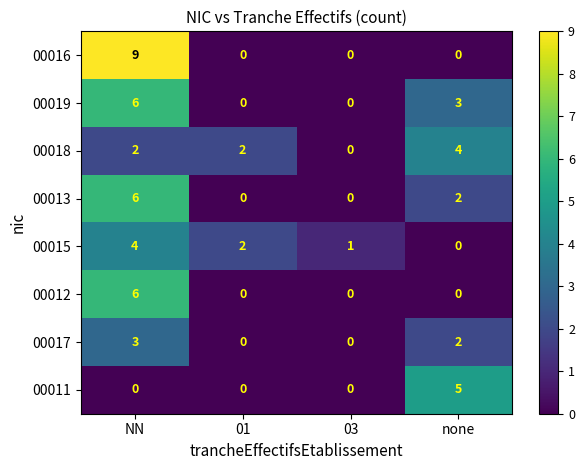

What is the sum of all 00017 values?

5